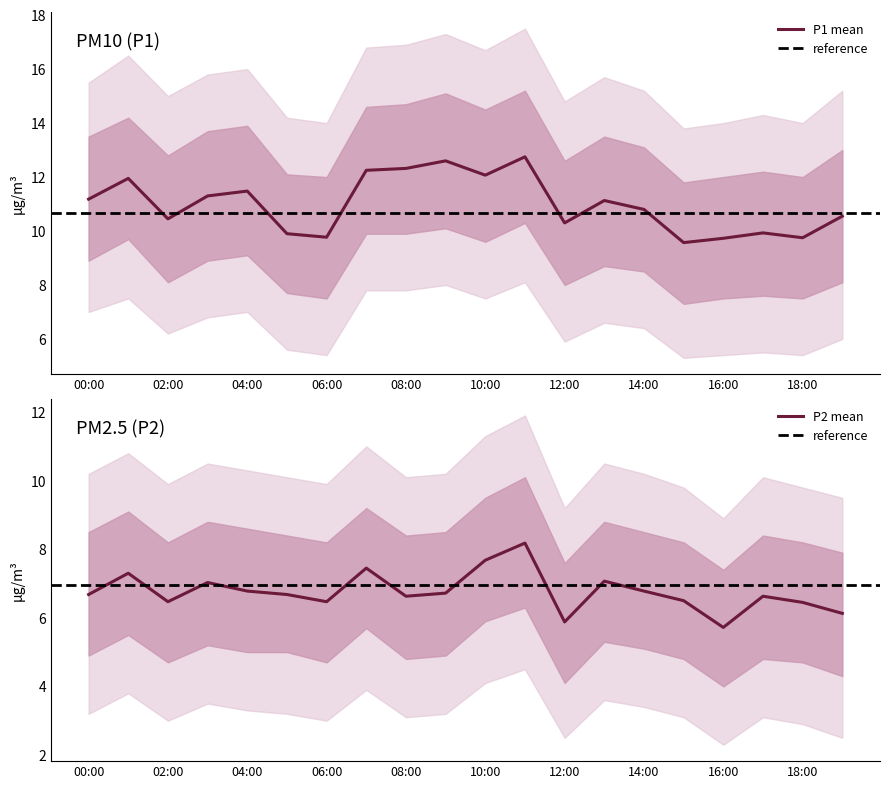

Which series has the largest total across all categories?

P1